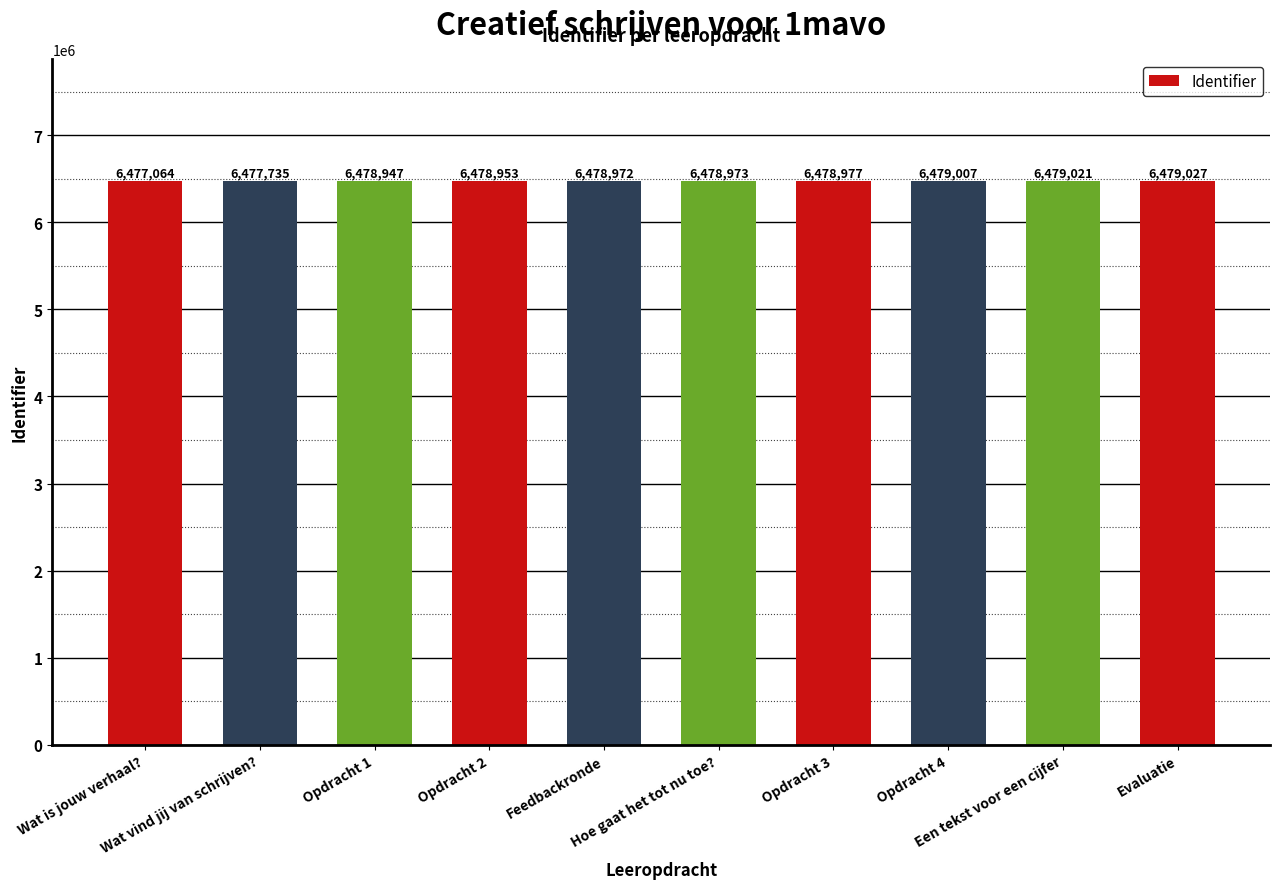

What is the label of the 6th bar from the right?

Feedbackronde